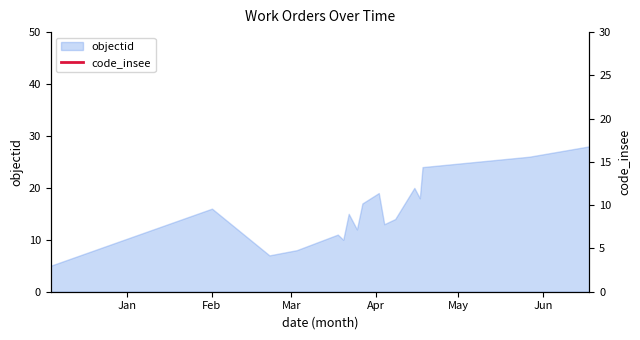

What is the sum of the values at 2024-06-18 and 2024-03-20?

38